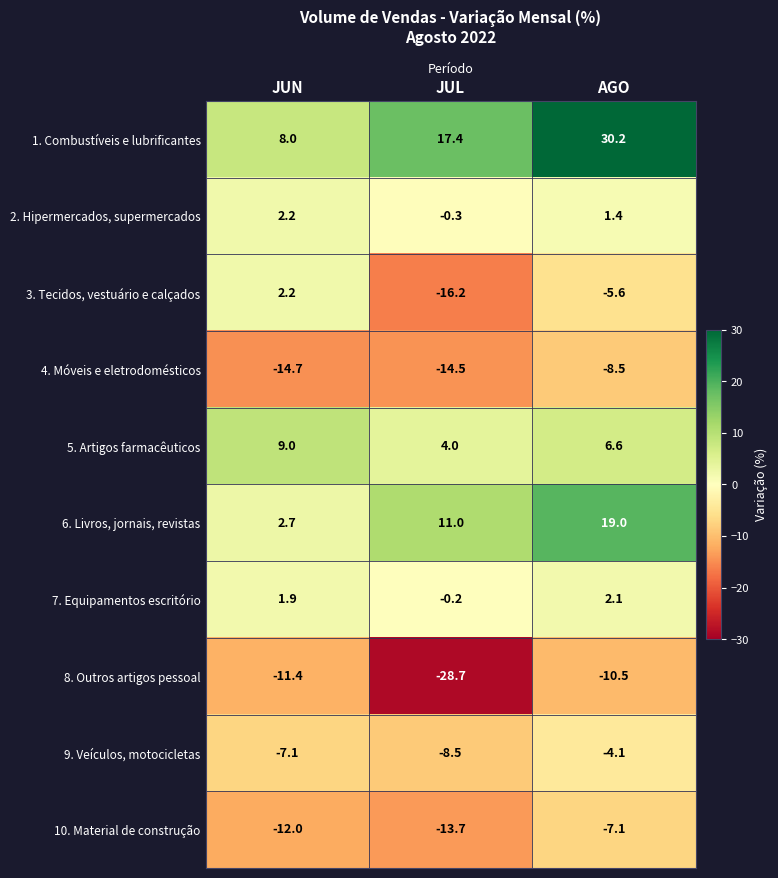

Rank the series at JUL from highest to lowest value.

1. Combustíveis e lubrificantes, 6. Livros, jornais, revistas, 5. Artigos farmacêuticos, 7. Equipamentos escritório, 2. Hipermercados, supermercados, 9. Veículos, motocicletas, 10. Material de construção, 4. Móveis e eletrodomésticos, 3. Tecidos, vestuário e calçados, 8. Outros artigos pessoal